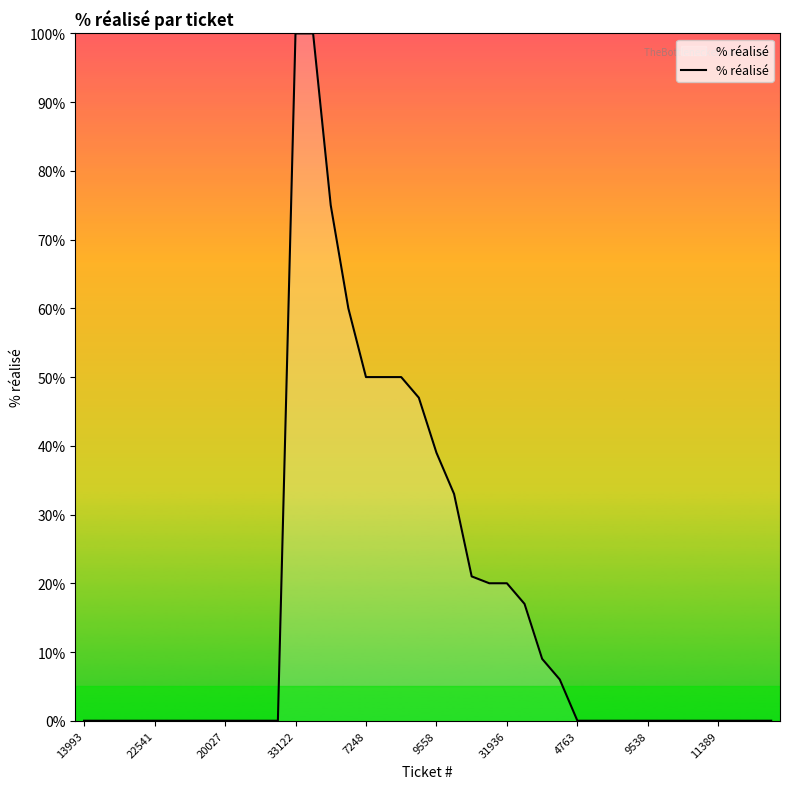

What is the greatest value displayed?

100